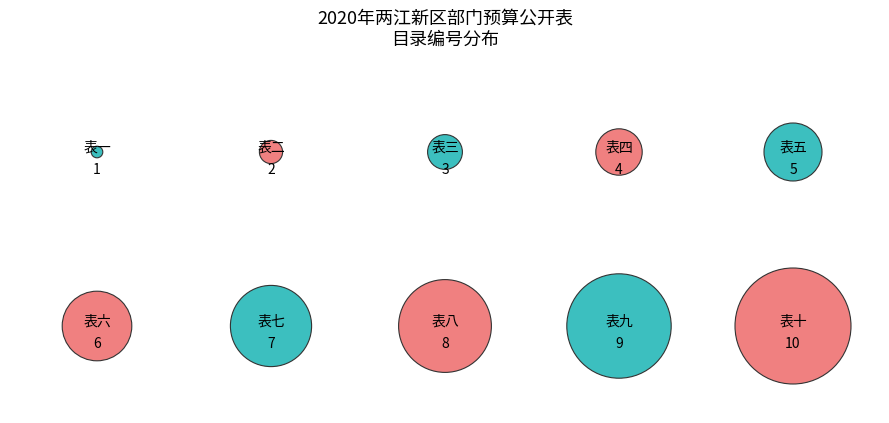

Rank the categories by value from lowest to highest.

表一, 表二, 表三, 表四, 表五, 表六, 表七, 表八, 表九, 表十